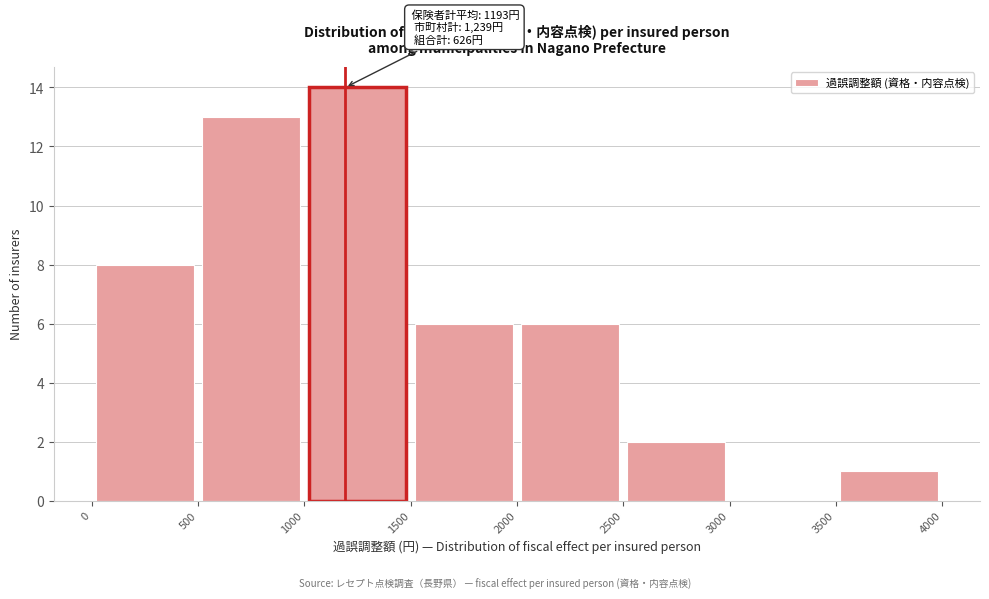

Over which range of the x-axis is the bar tallest?

1000 to 1500